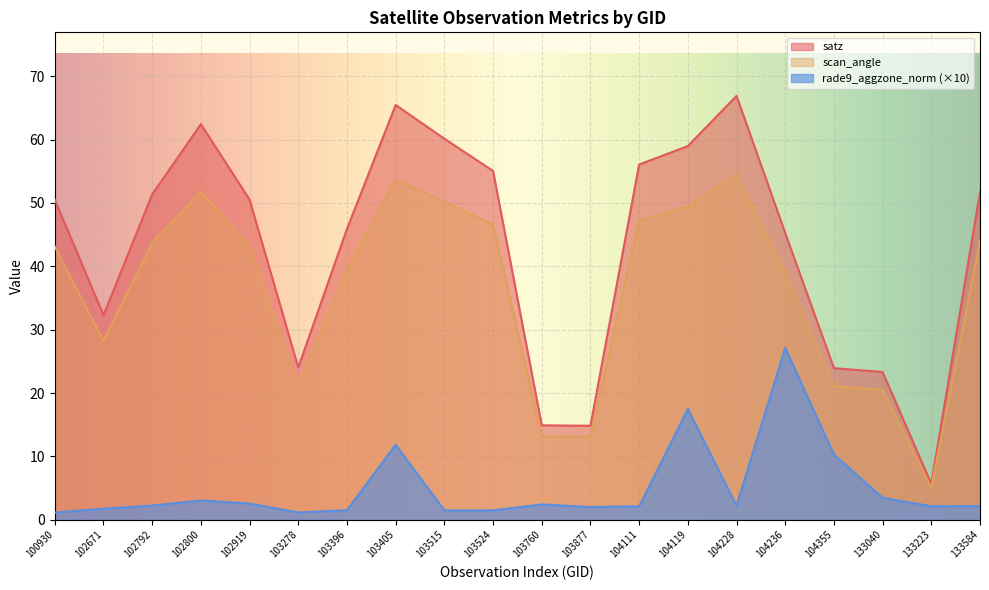

What are all the series names shown in the legend?

satz, scan_angle, rade9_aggzone_norm (×10)